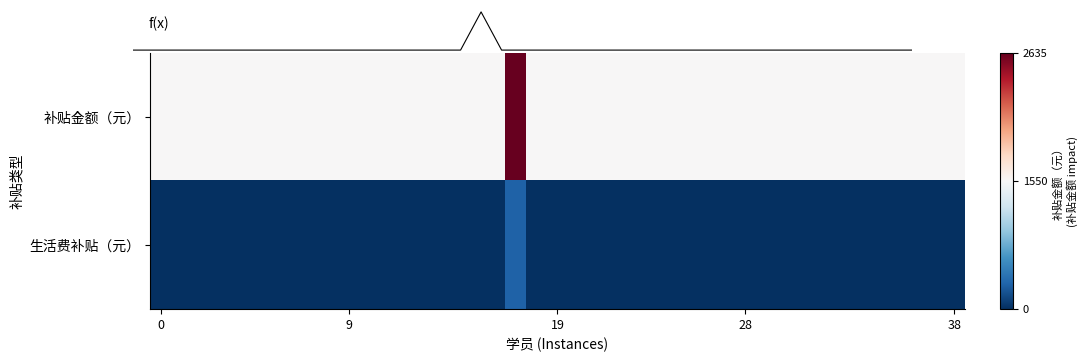

True or false: 生活费补贴（元） has a value of 177 at 0.

False